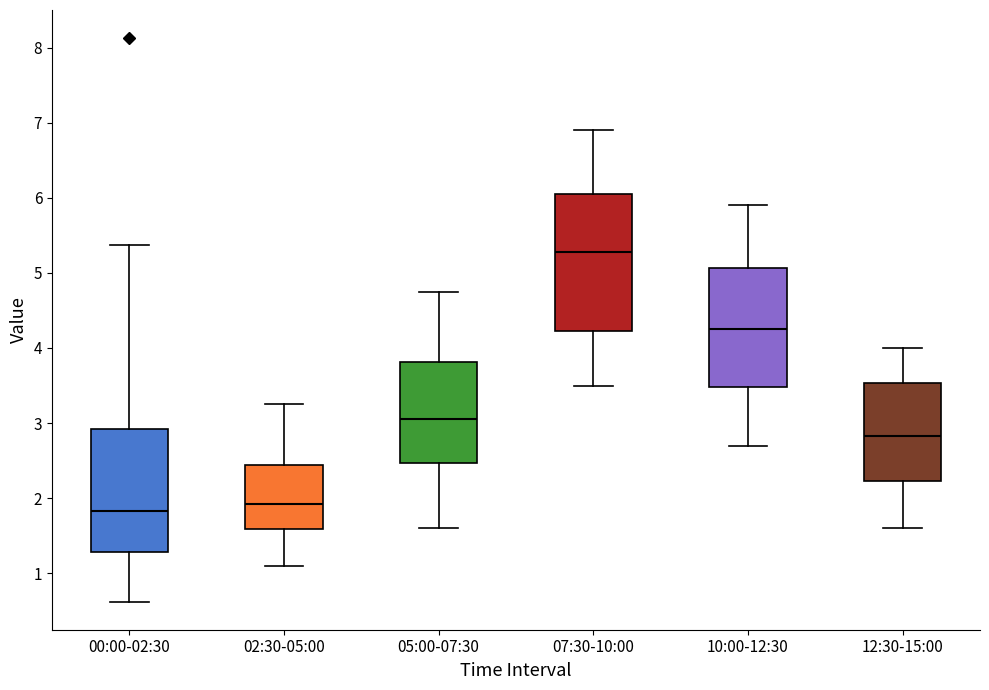

Where does the upper whisker of the box for 00:00-02:30 end on the y-axis? The values are not printed on the chart, so give them approximately, as read against the axis.

5.4